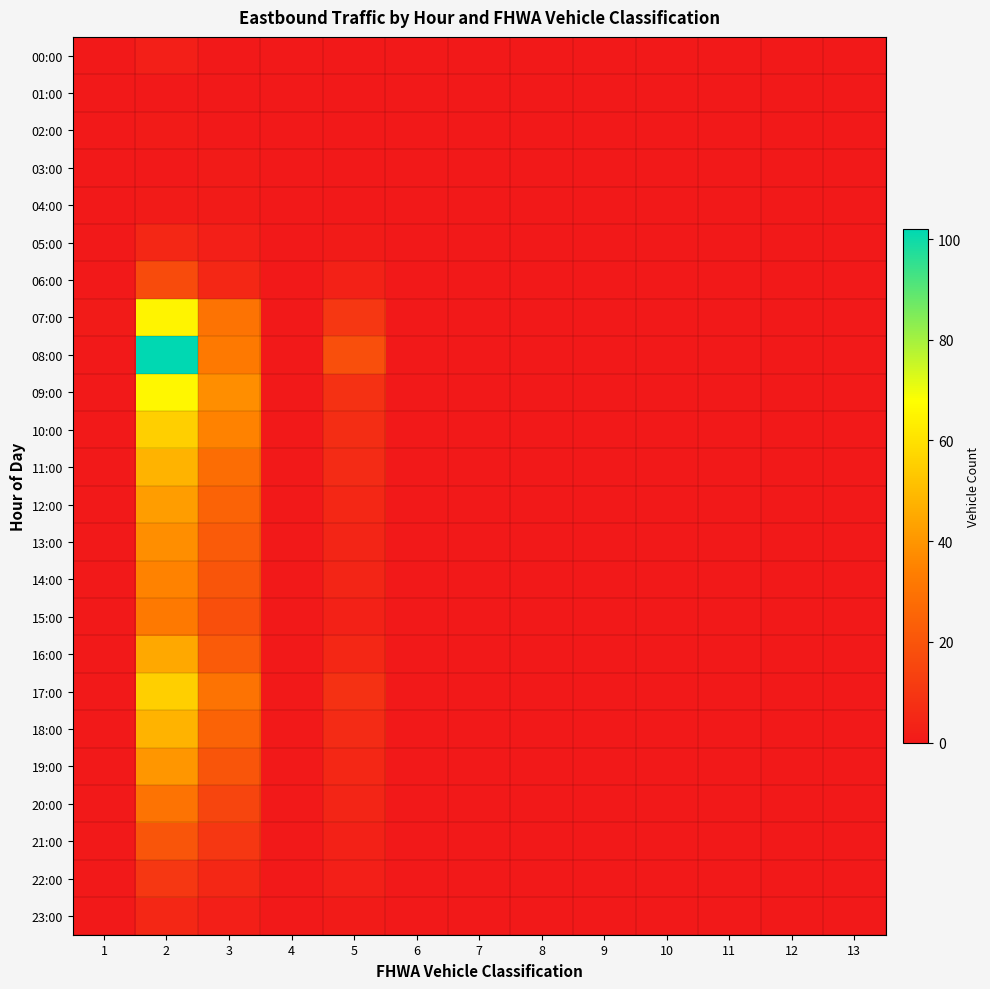

At which category is the sum across all series the highest?

2